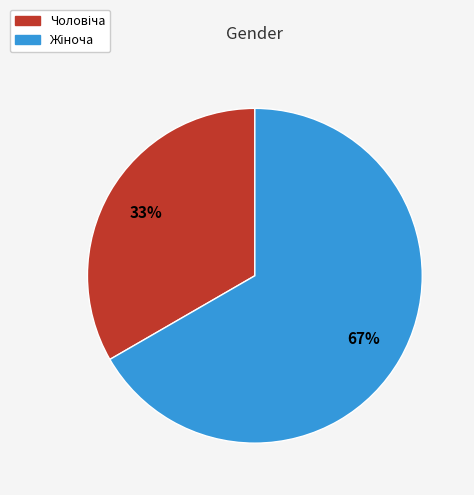

To the nearest percent, what is the average slice percentage?

50%